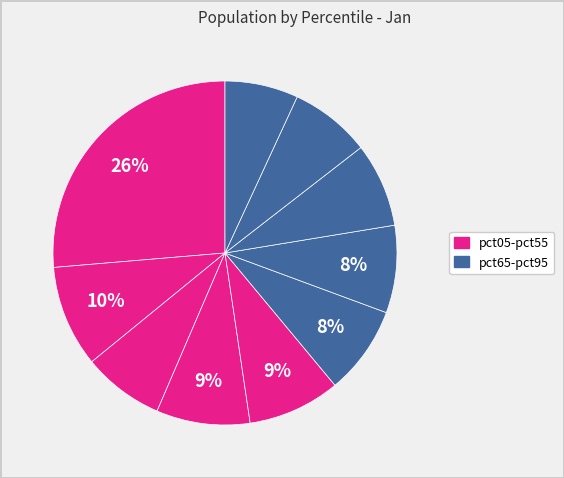

Rank the categories by value from highest to lowest.

pct05, pct15, pct35, pct45, pct55, pct65, pct75, pct25, pct85, pct95